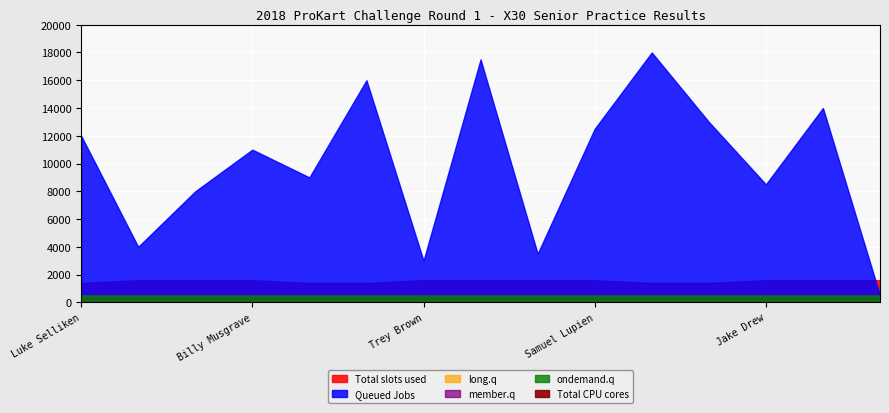

True or false: long.q and Total CPU cores cross at least once.

False